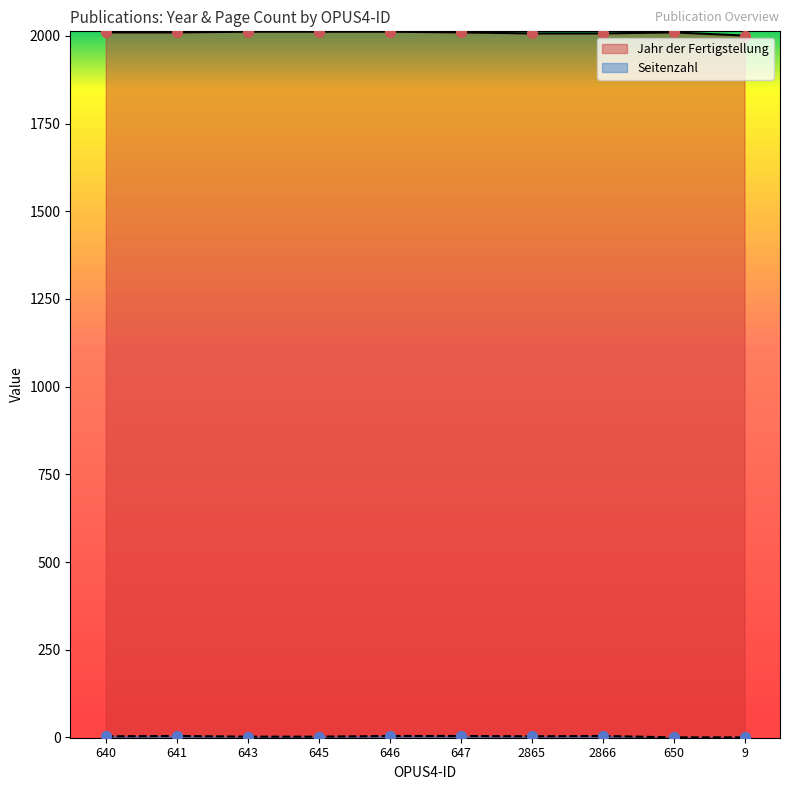

Which series contains the lowest Y value?

Seitenzahl